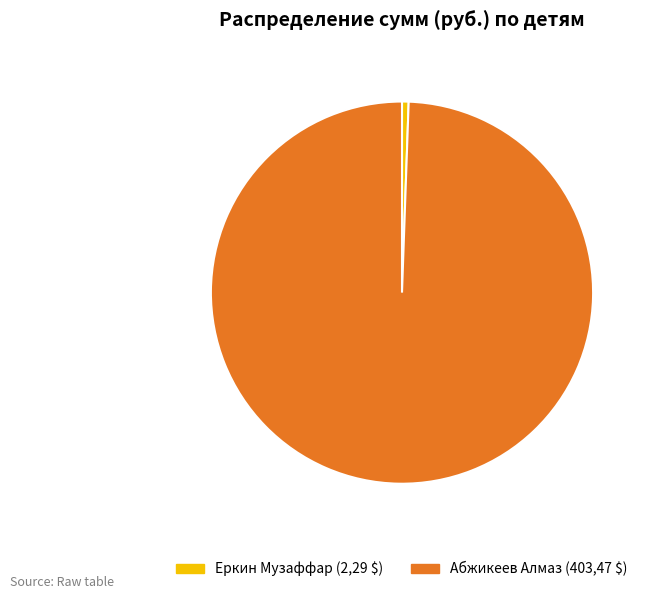

Count the number of slices in the pie.

2